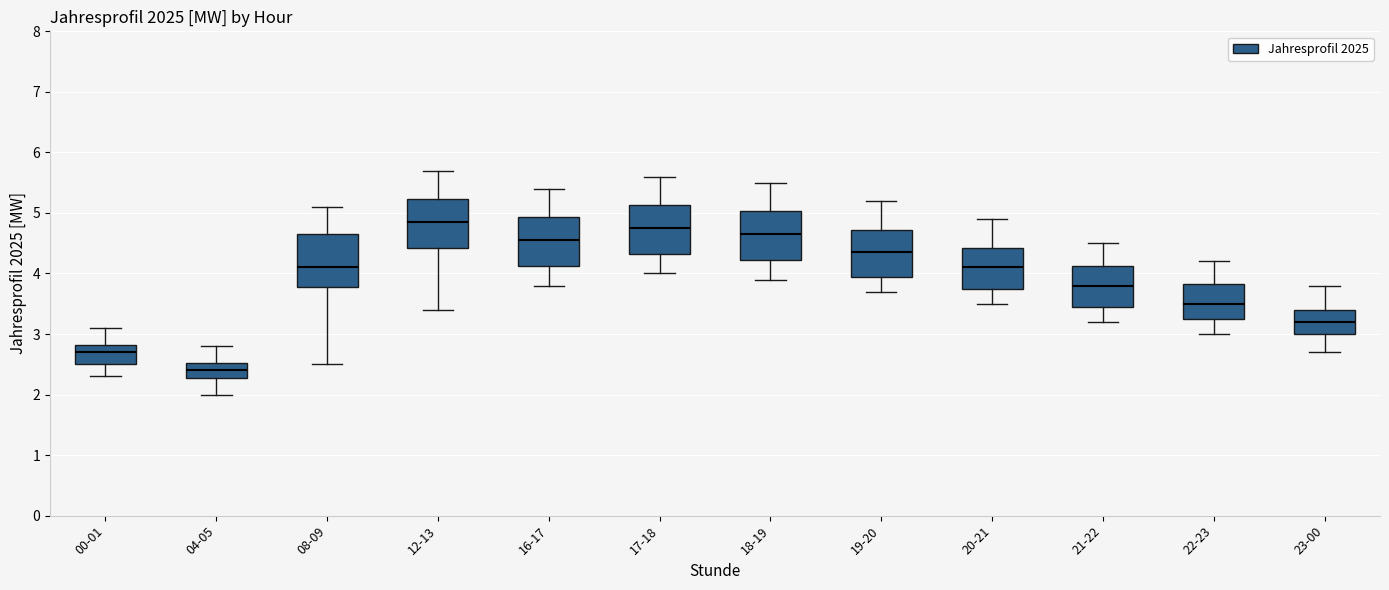

Reading left to right, transcribe this box plot: for each box, give where its median line is, the range the box spans, and where its two whiskers end, as read against the y-axis. The values are not printed on the chart, so give them approximately, as read against the axis.

00-01: median 2.7, box 2.5 to 2.8, whiskers 2.3 to 3.1
04-05: median 2.4, box 2.3 to 2.5, whiskers 2.0 to 2.8
08-09: median 4.1, box 3.8 to 4.7, whiskers 2.5 to 5.1
12-13: median 4.9, box 4.4 to 5.2, whiskers 3.4 to 5.7
16-17: median 4.6, box 4.1 to 4.9, whiskers 3.8 to 5.4
17-18: median 4.8, box 4.3 to 5.1, whiskers 4.0 to 5.6
18-19: median 4.7, box 4.2 to 5.0, whiskers 3.9 to 5.5
19-20: median 4.4, box 4.0 to 4.7, whiskers 3.7 to 5.2
20-21: median 4.1, box 3.8 to 4.4, whiskers 3.5 to 4.9
21-22: median 3.8, box 3.5 to 4.1, whiskers 3.2 to 4.5
22-23: median 3.5, box 3.3 to 3.8, whiskers 3.0 to 4.2
23-00: median 3.2, box 3.0 to 3.4, whiskers 2.7 to 3.8